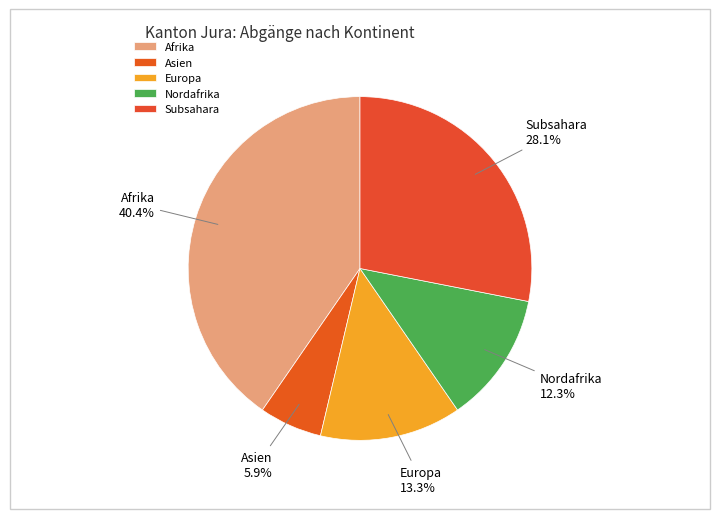

Approximately how many times larger is the value at Nordafrika compared to Europa?

0.9